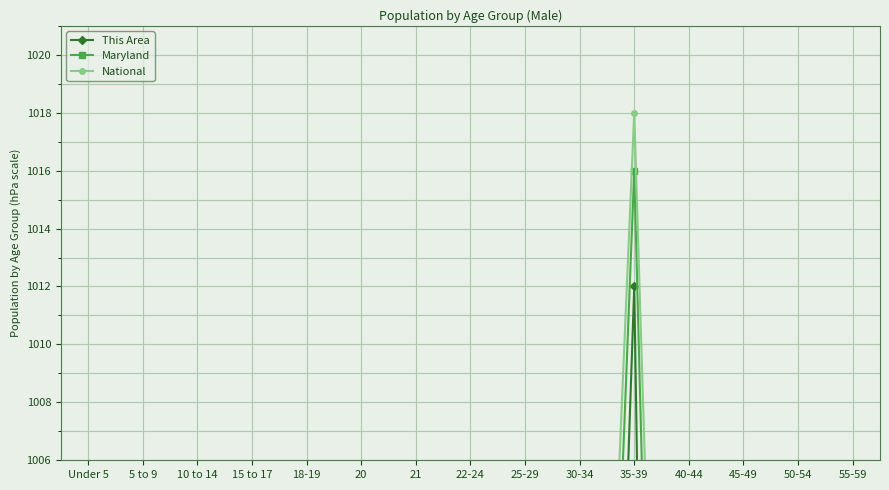

Count the number of data series in this chart.

3